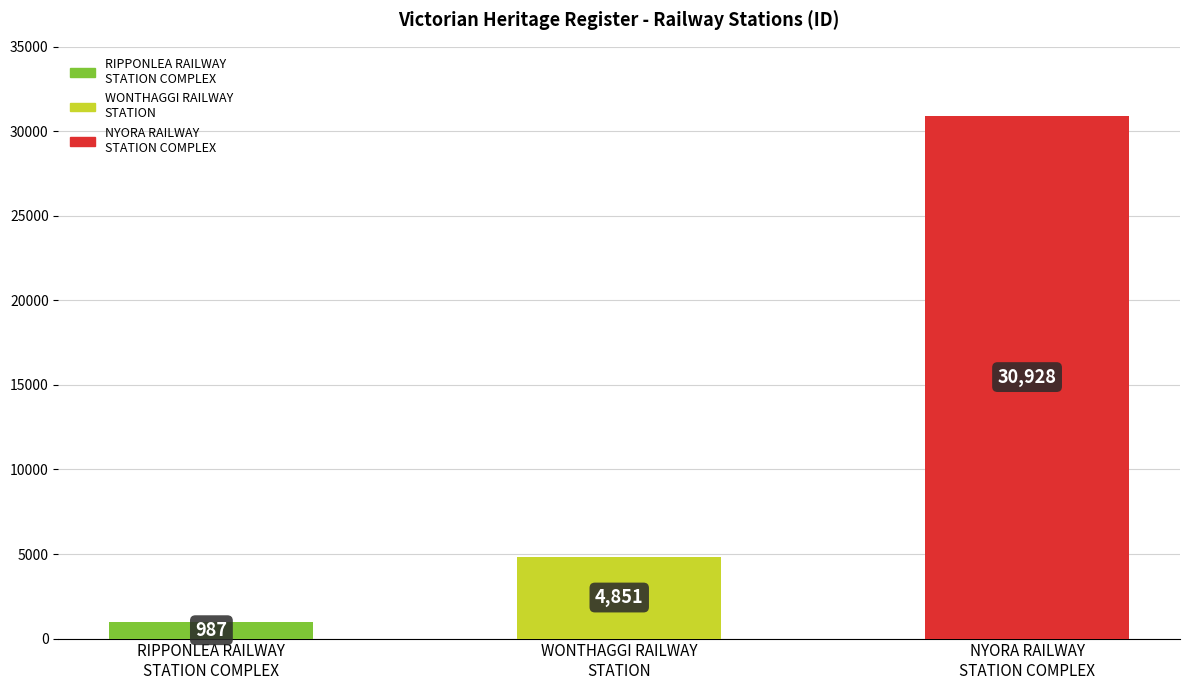

What is the smallest value displayed?

987